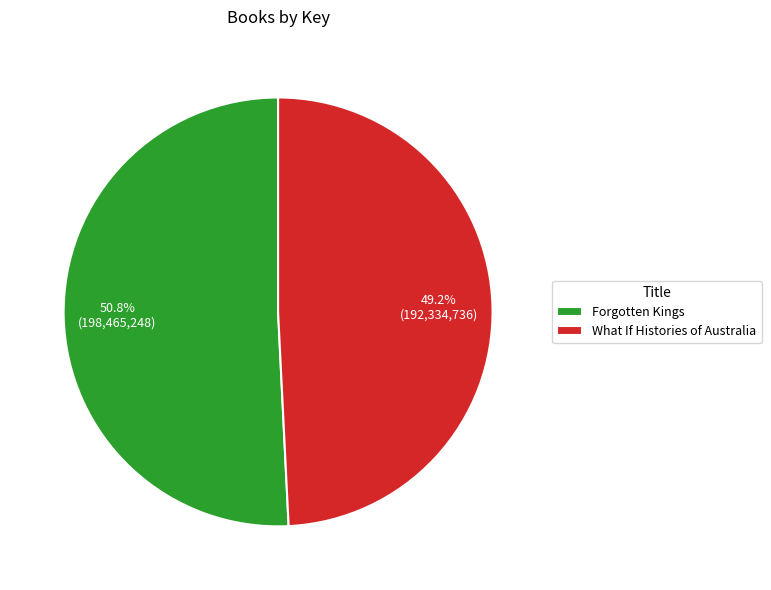

Is the sum of Forgotten Kings and What If Histories of Australia greater than half?

Yes